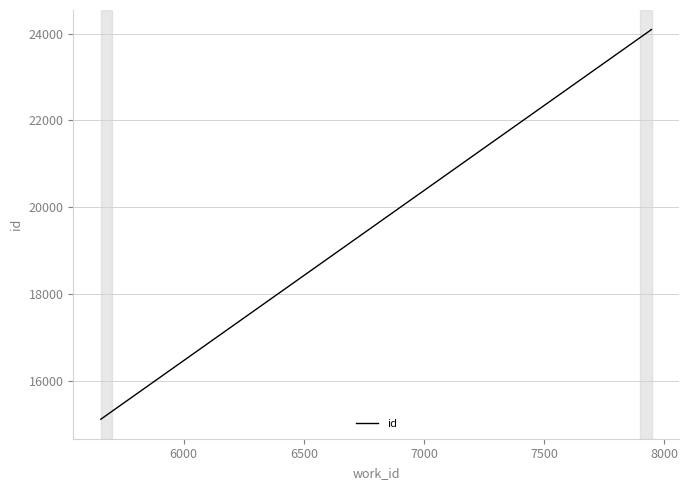

What is the value of the 3rd point from the left?

24097